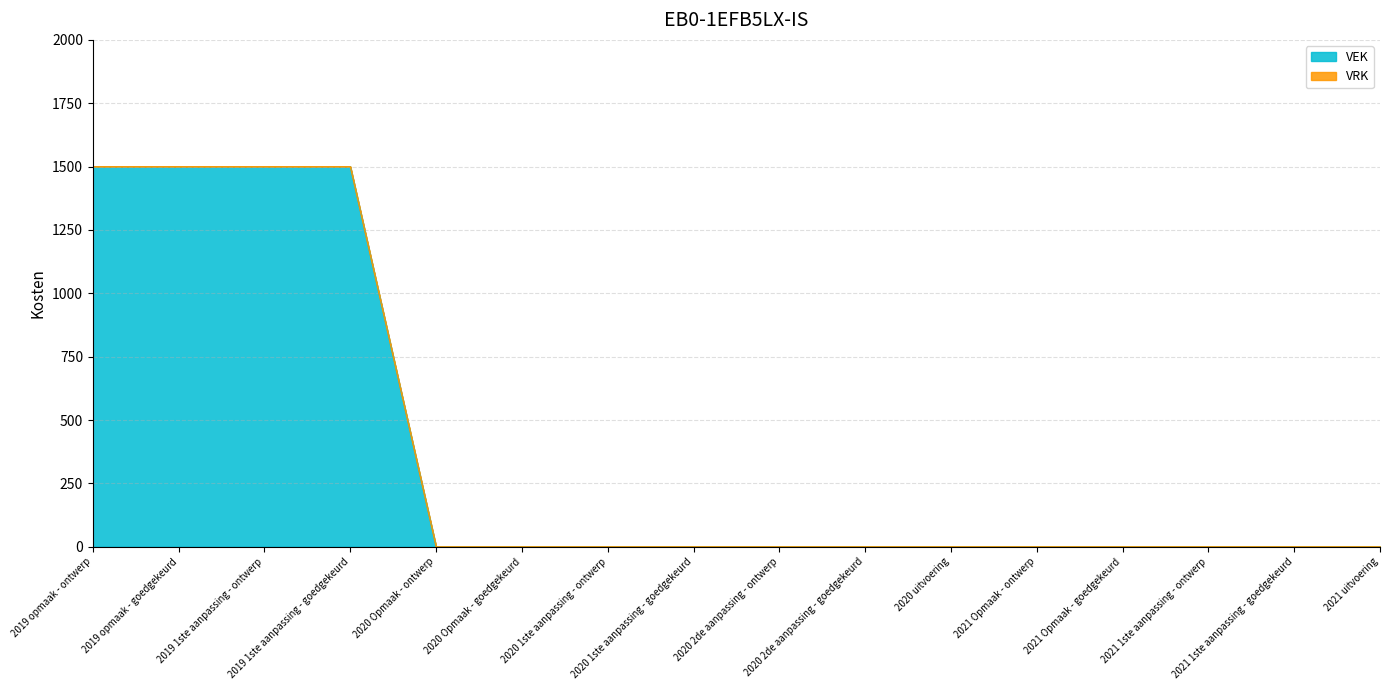

List the labels in order of value, largest first.

2019 opmaak - ontwerp, 2019 opmaak - goedgekeurd, 2019 1ste aanpassing - ontwerp, 2019 1ste aanpassing - goedgekeurd, 2020 Opmaak - ontwerp, 2020 Opmaak - goedgekeurd, 2020 1ste aanpassing - ontwerp, 2020 1ste aanpassing - goedgekeurd, 2020 2de aanpassing - ontwerp, 2020 2de aanpassing - goedgekeurd, 2020 uitvoering, 2021 Opmaak - ontwerp, 2021 Opmaak - goedgekeurd, 2021 1ste aanpassing - ontwerp, 2021 1ste aanpassing - goedgekeurd, 2021 uitvoering